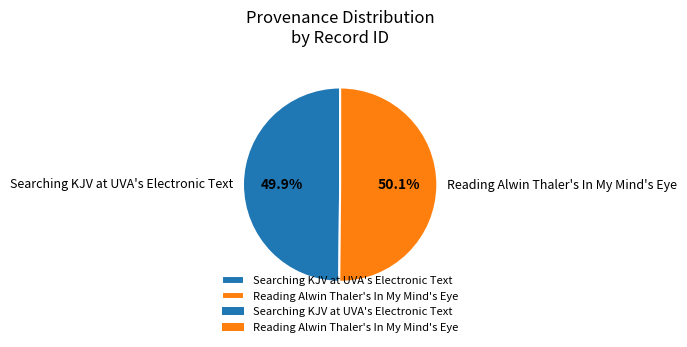

To the nearest percent, what is the combined percentage of Searching KJV at UVA's Electronic Text and Reading Alwin Thaler's In My Mind's Eye?

100%